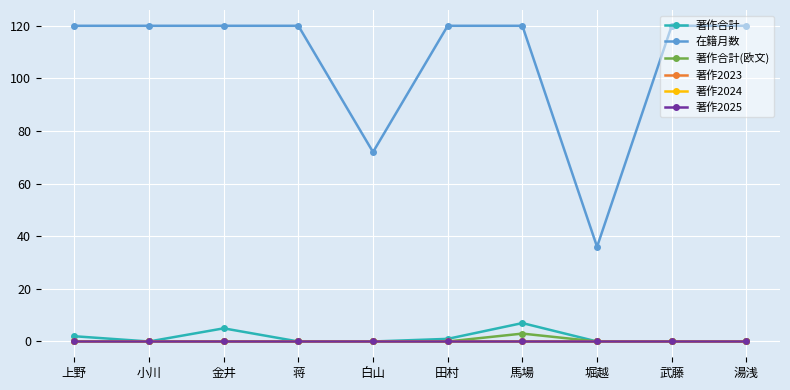

True or false: 著作2023 and 著作合計 cross at least once.

False